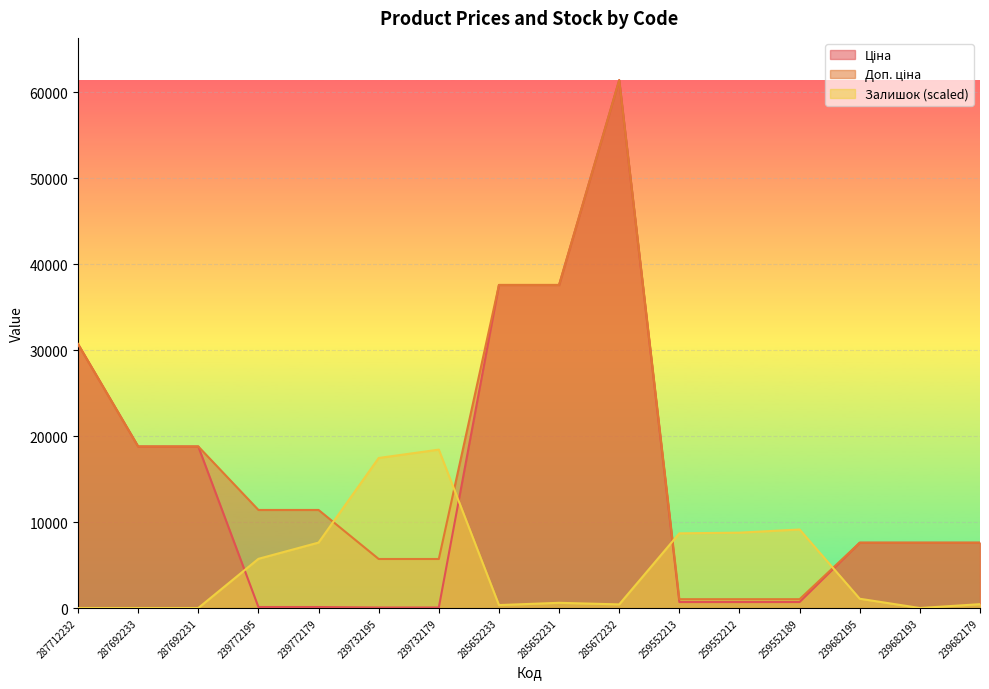

How many lines are shown in the chart?

3